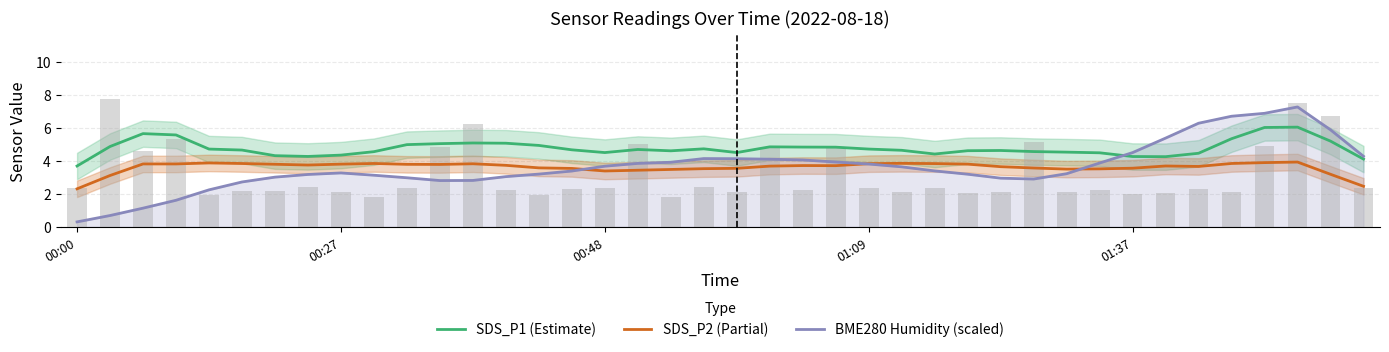

True or false: SDS_P1 (Estimate) has a value of 4.3 at 01:37.

True